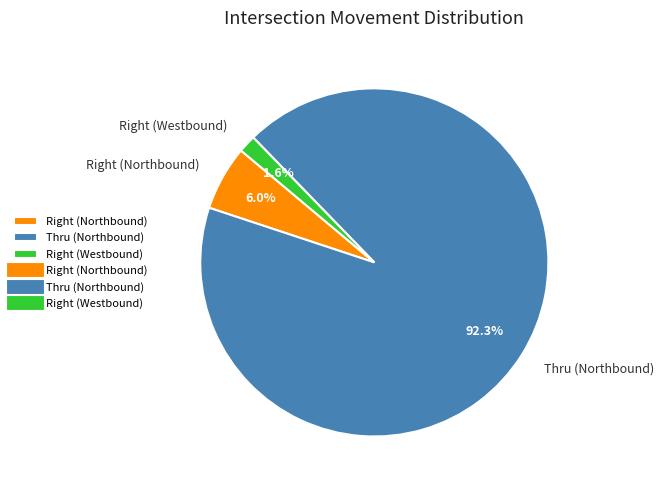

What is the smallest slice in the pie chart?

Right (Westbound)